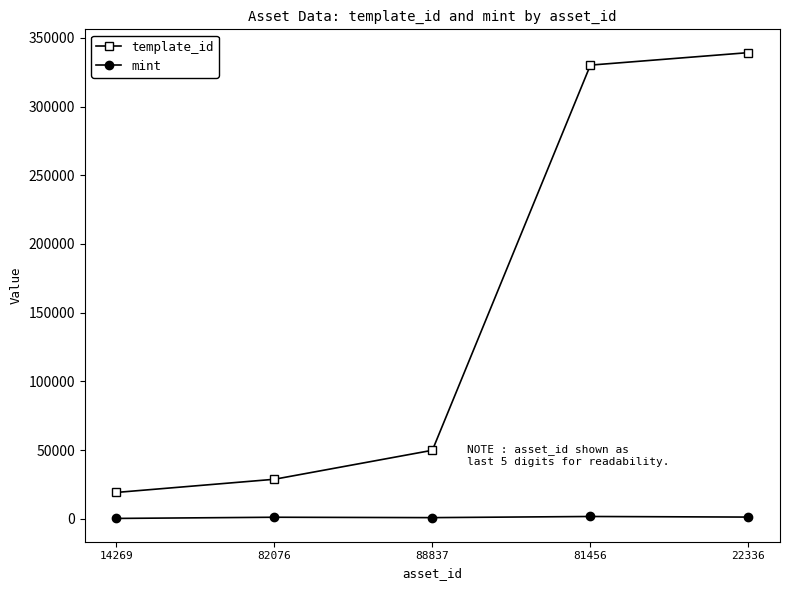

At which label is template_id closest to 179191?

88837